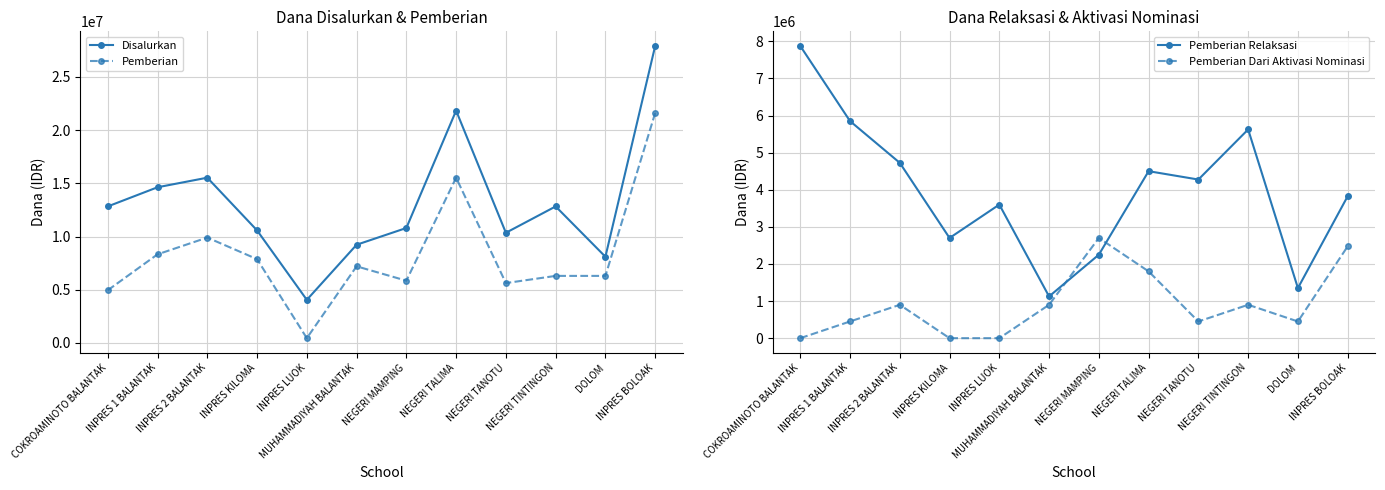

Does the chart have visible grid lines?

Yes